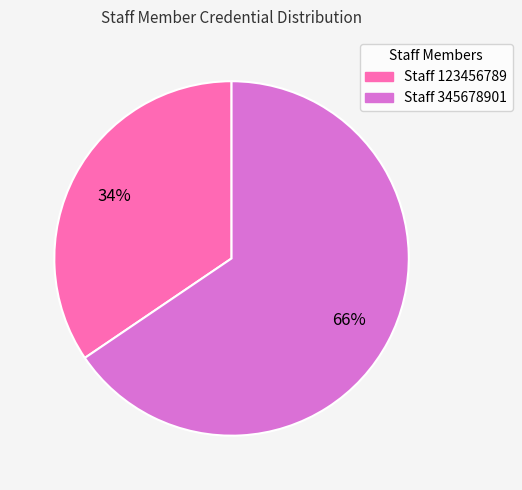

Is there a majority slice in this chart?

Yes